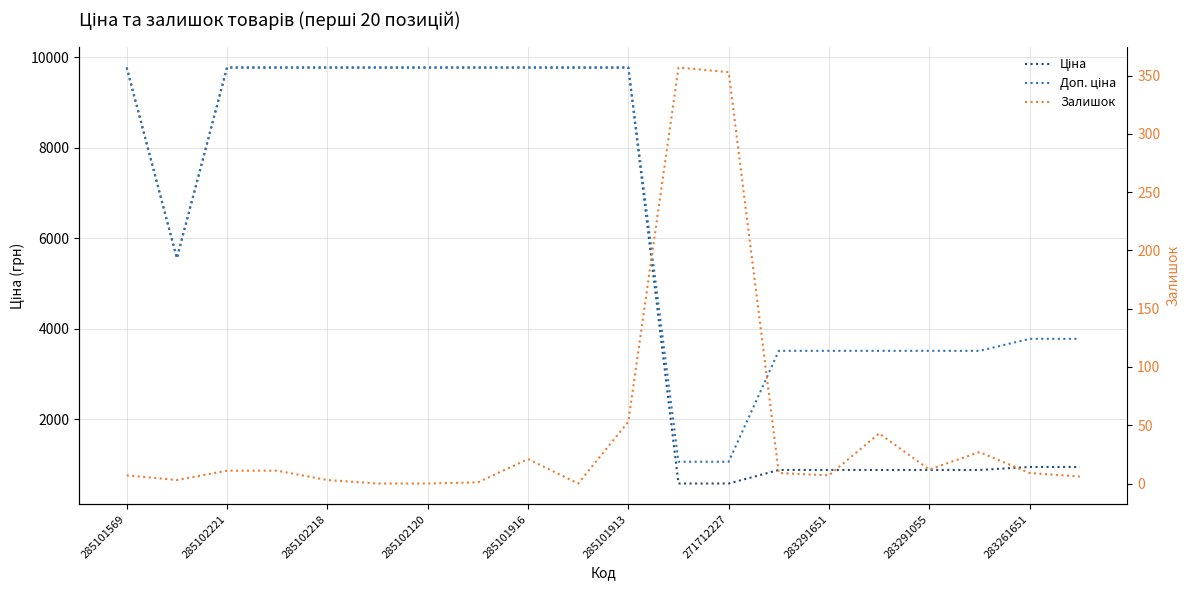

Is this an area chart (filled region under the line)?

No